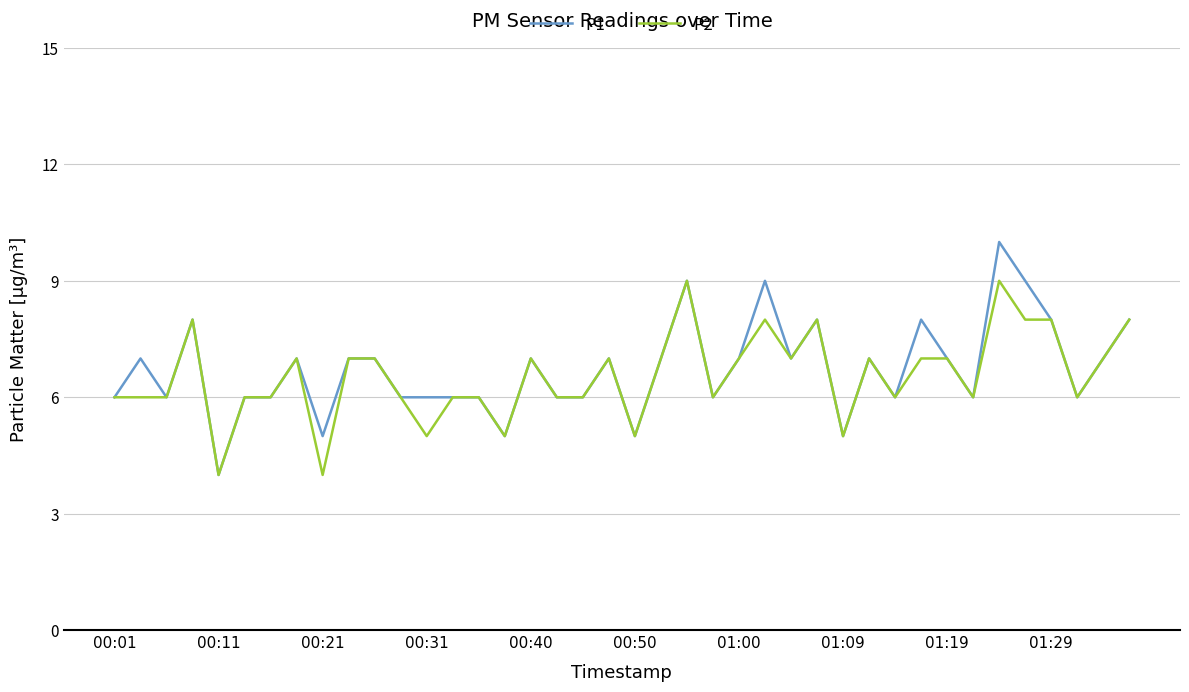

List the series in order of their peak value, highest first.

P1, P2